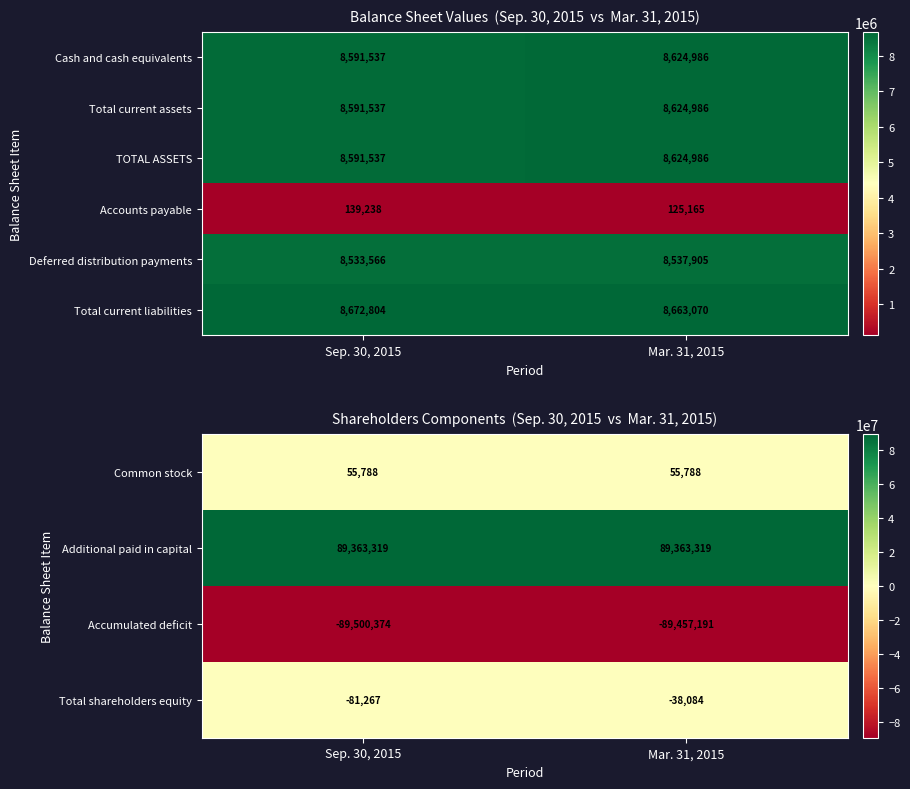

What is the difference between the highest and lowest values at Sep. 30, 2015?

178863693